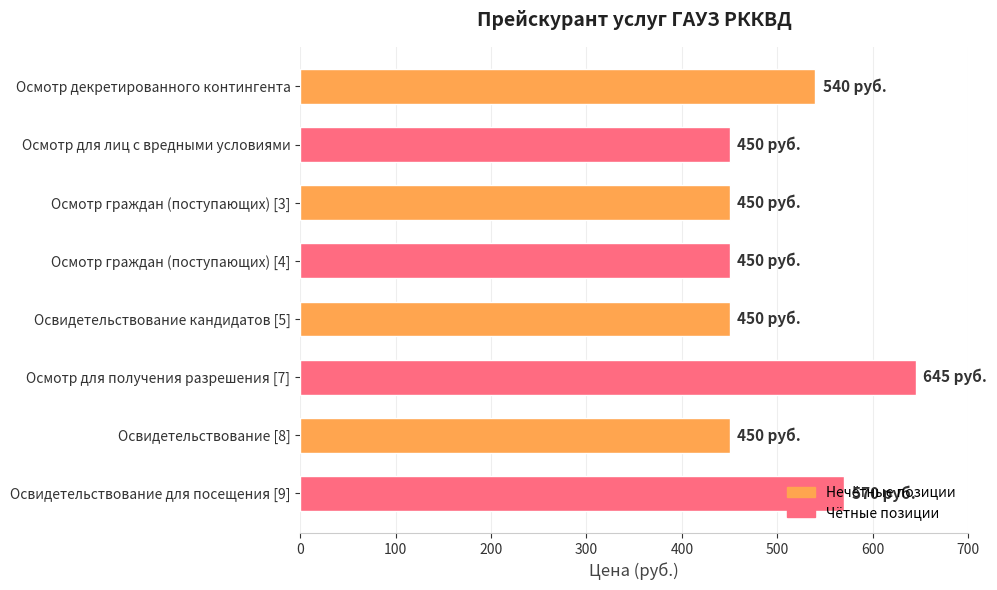

What is the label of the 8th bar from the bottom?

Осмотр декретированного контингента